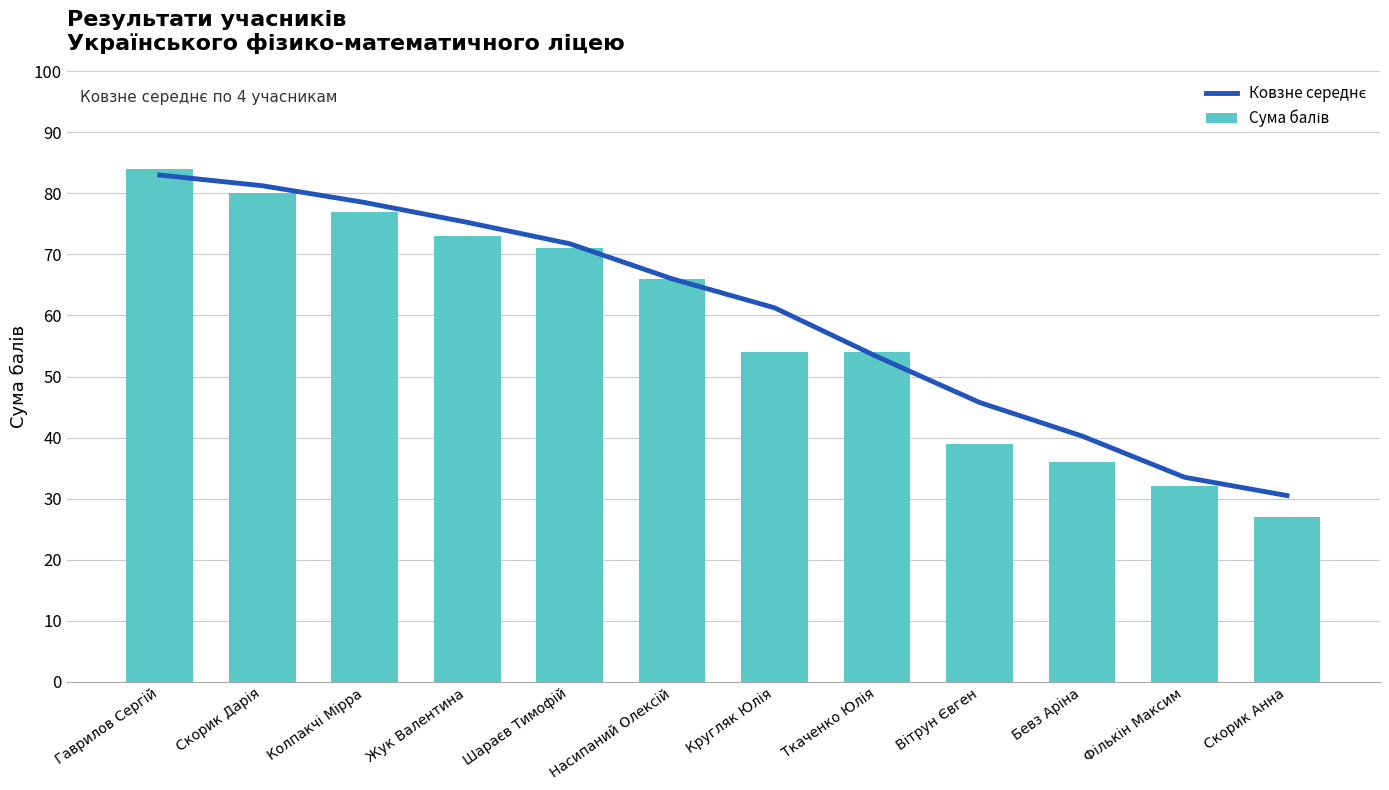

Which series has the widest spread of values?

Сума балів